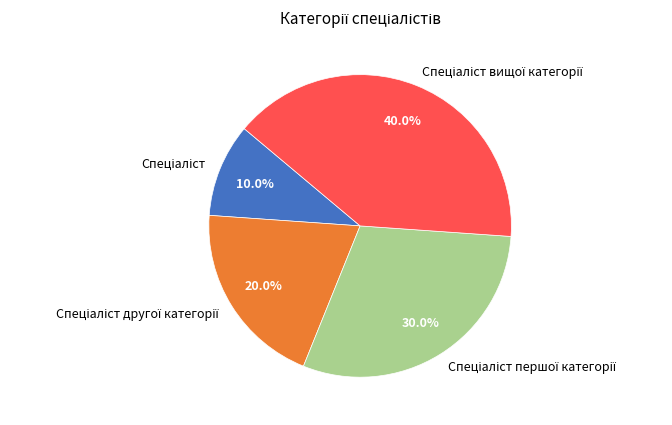

Is there any slice that represents more than half of the pie?

No